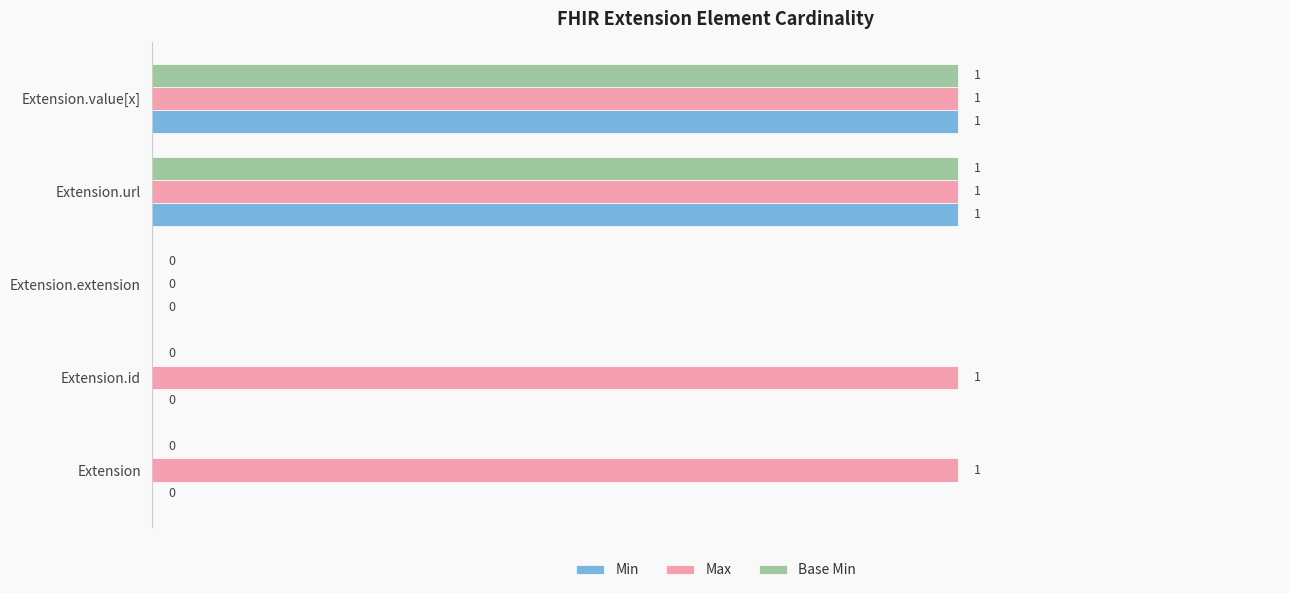

How many Base Min values are between 0 and 1?

5